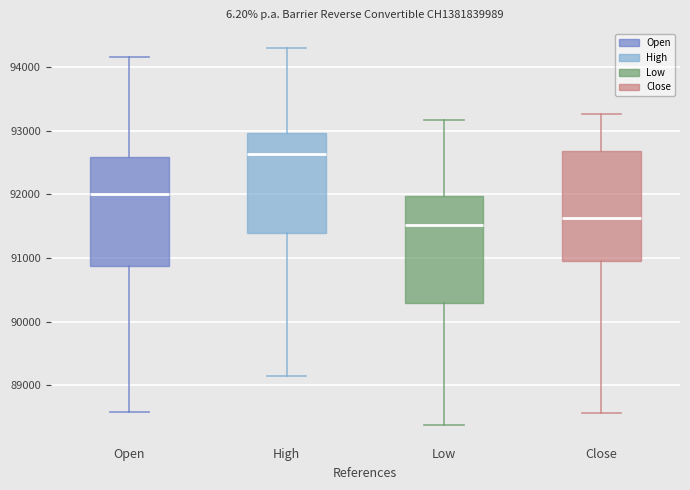

Which box's median line is the lowest?

Low